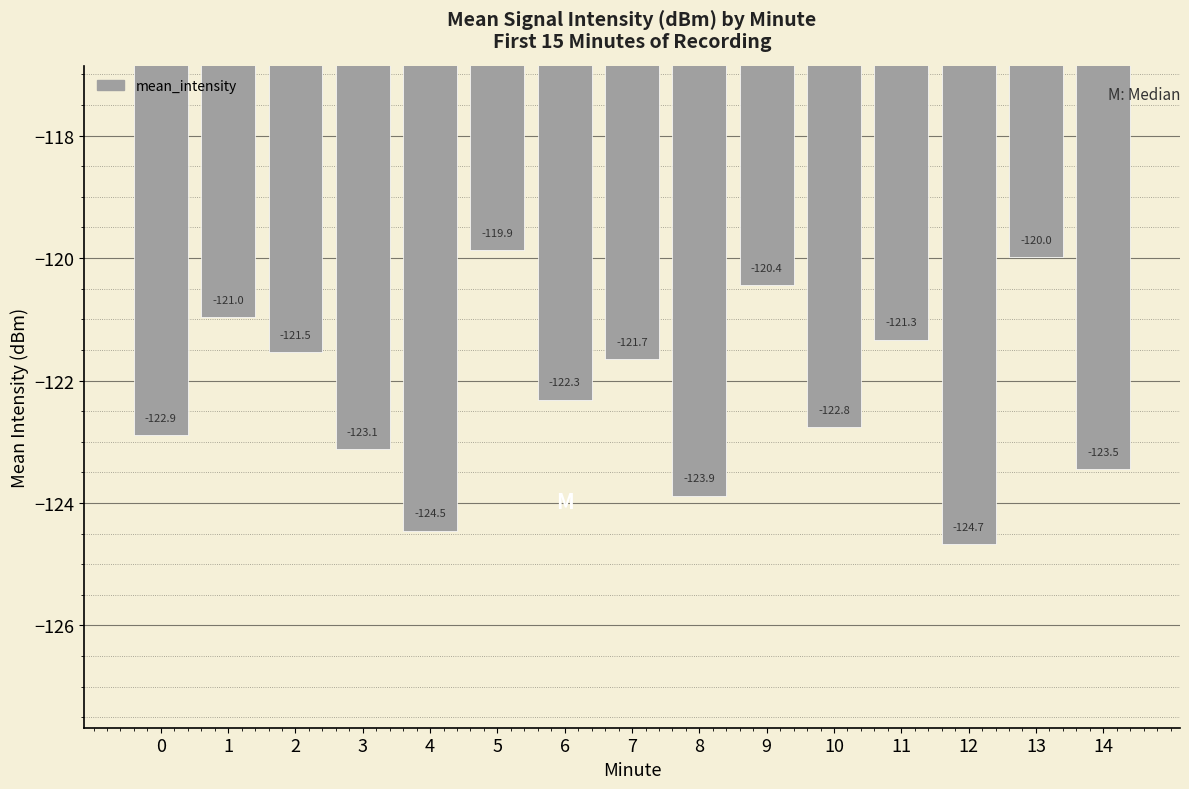

Between 12 and 5, which is larger?

5